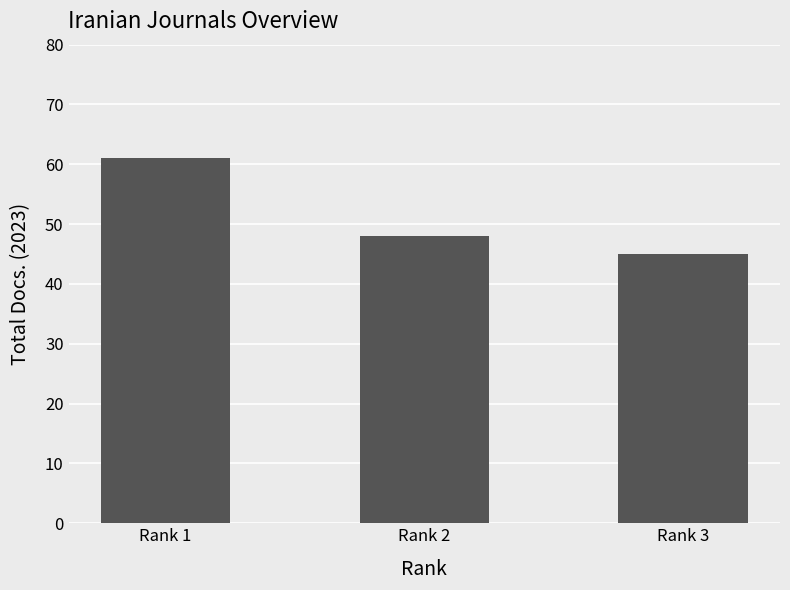

List the labels in order of value, largest first.

Rank 1, Rank 2, Rank 3